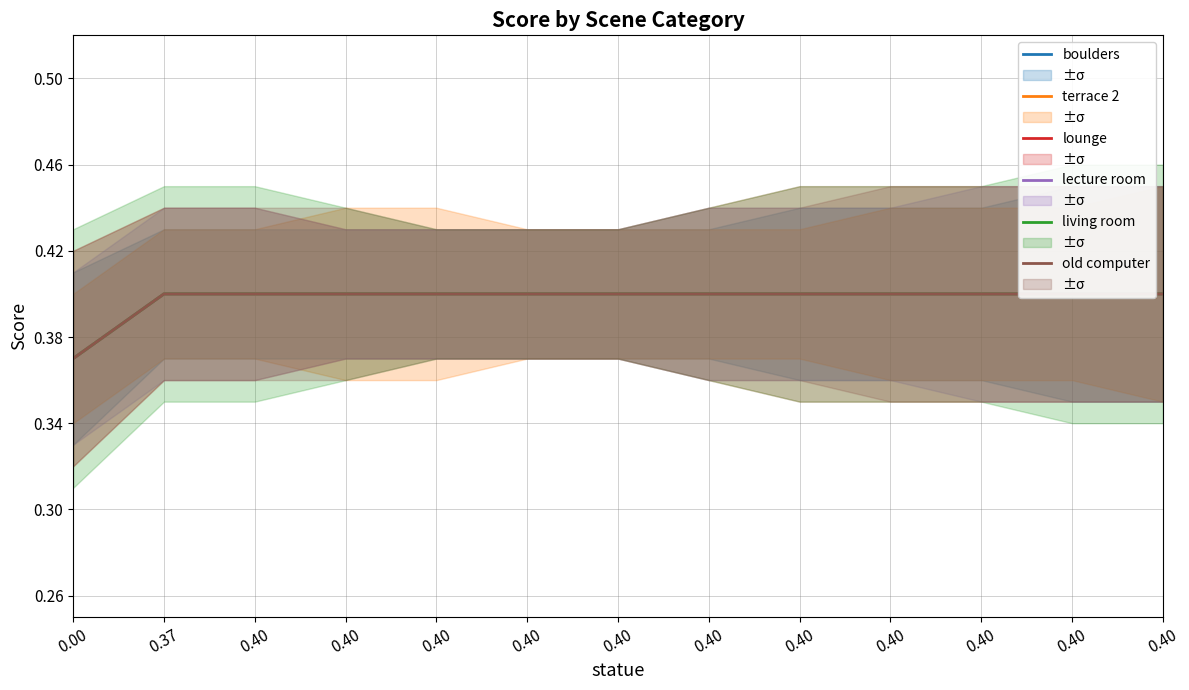

The value of terrace 2 at 0.37 is 0.6. True or false?

False